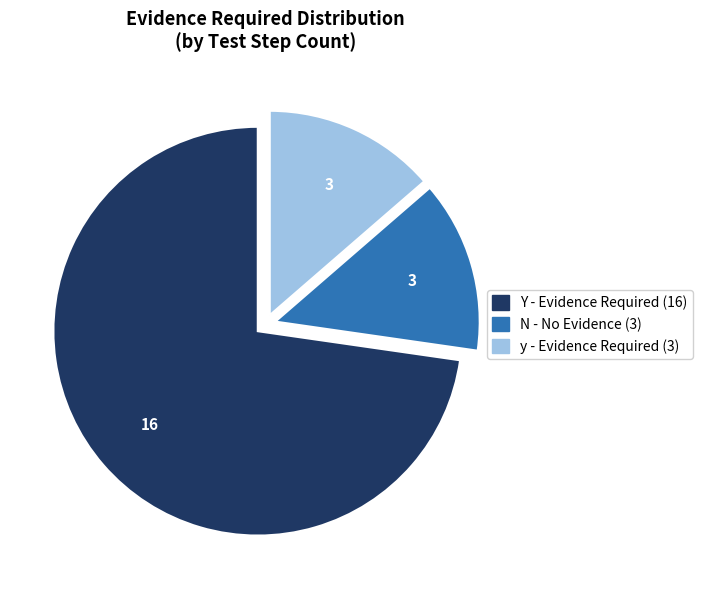

Is there a majority slice in this chart?

Yes